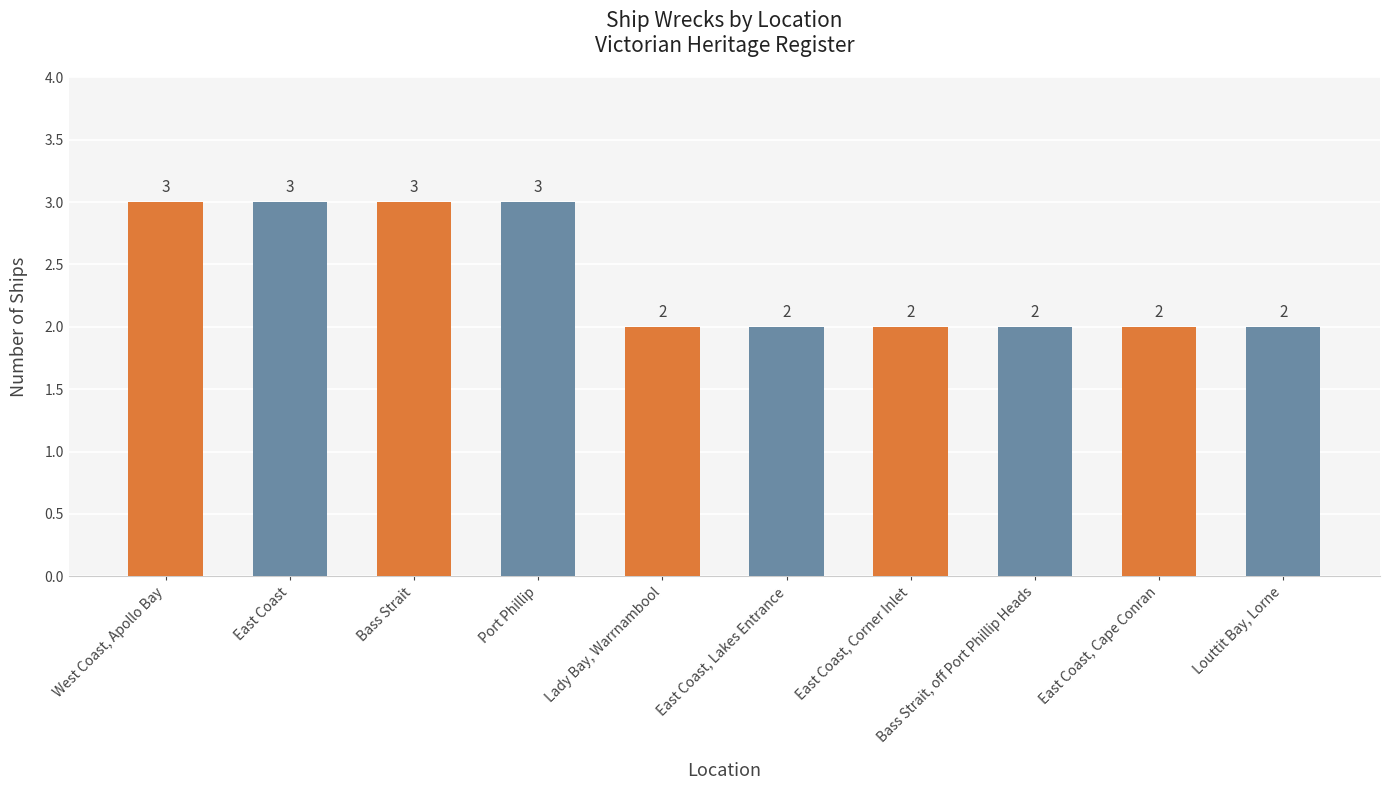

Count the values in the range 2 to 3.

10